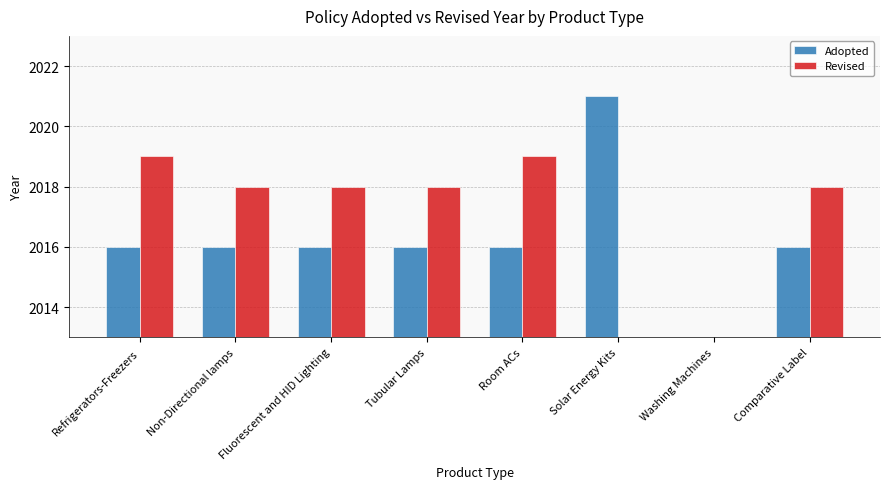

What is the label of the 5th bar from the right?

Tubular Lamps